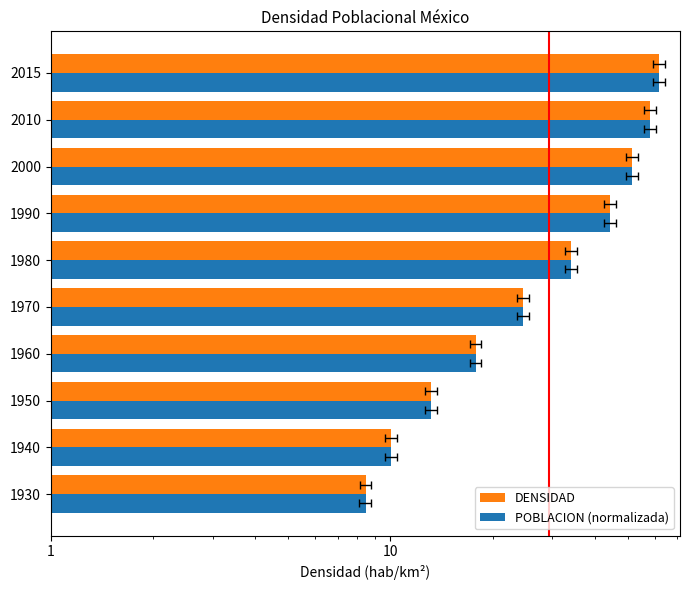

Are the bars horizontal?

Yes